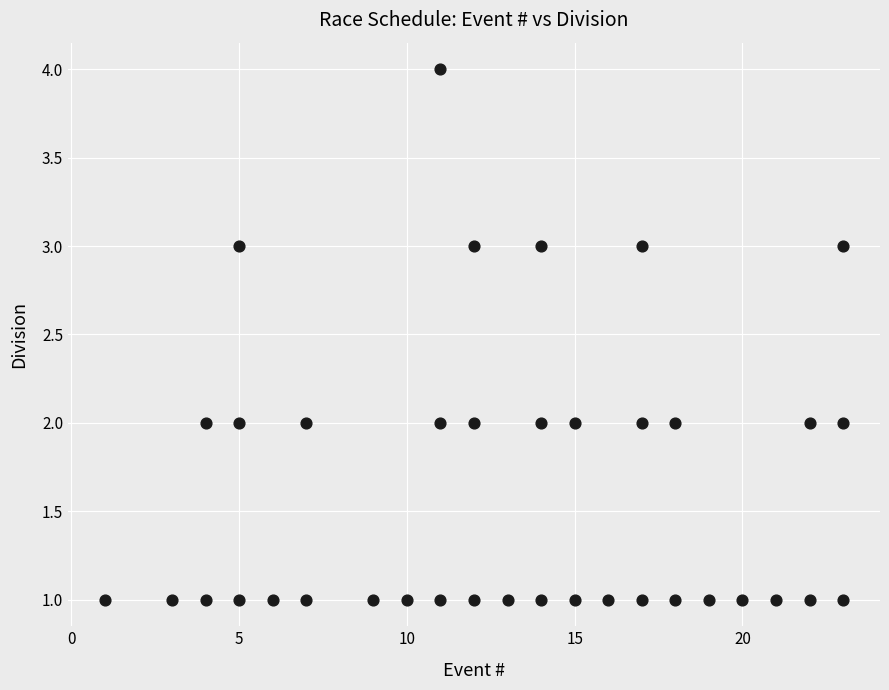

What is the range of X values (max minus min)?

22